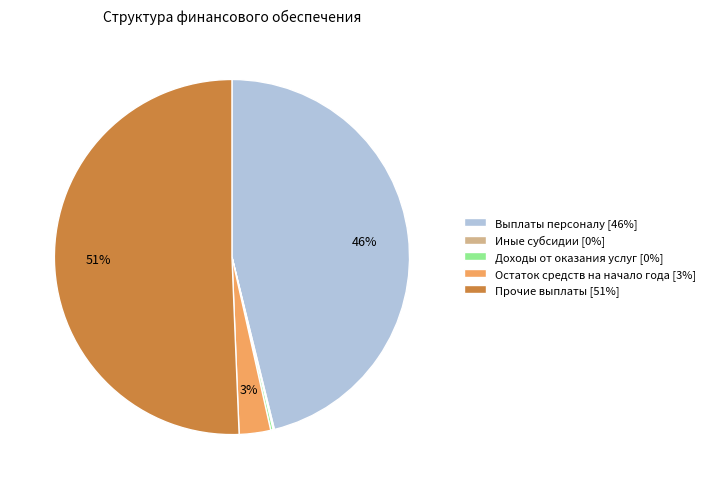

Which category has the biggest portion of the pie?

Прочие выплаты